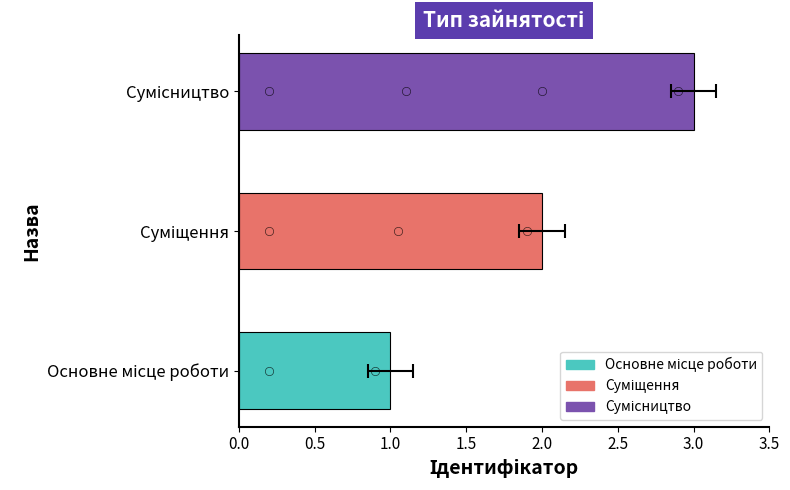

How many values exceed 2?

1